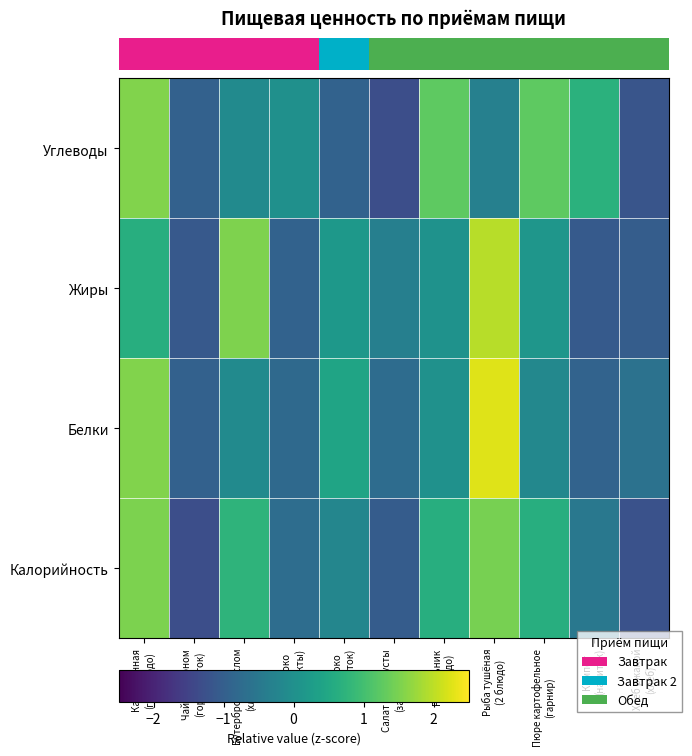

What is the total value across all series at Хлеб ржаной
(хлеб)?

-4.1